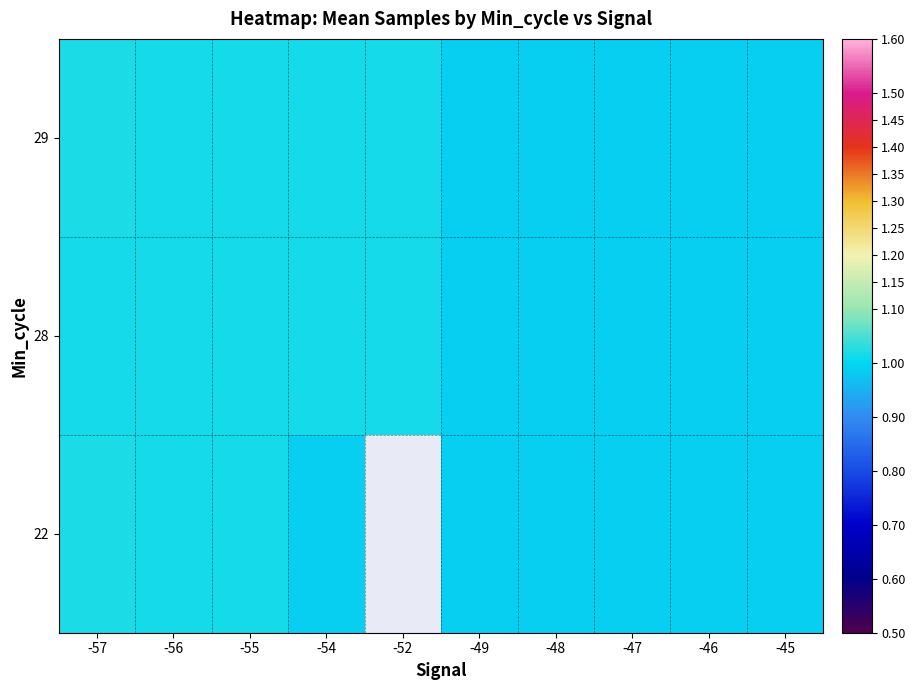

Rank the series by their maximum value, from lowest to highest.

28, 29, 22